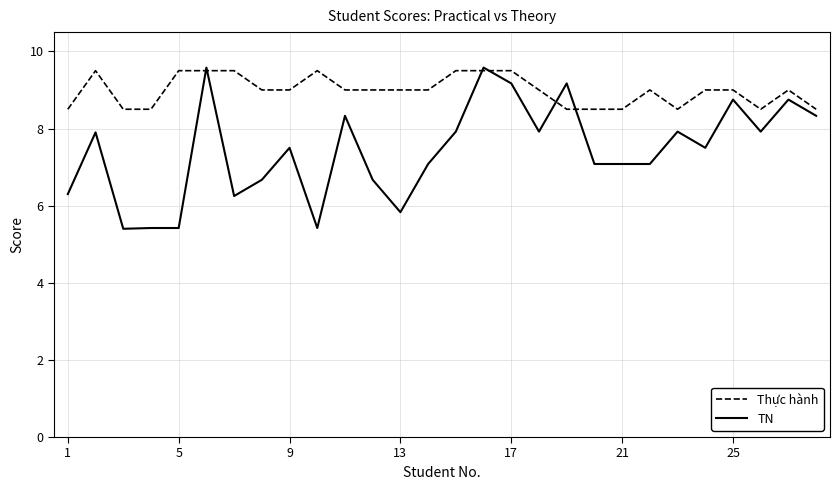

What is the difference between the maximum and second lowest values in the TN series?

4.2